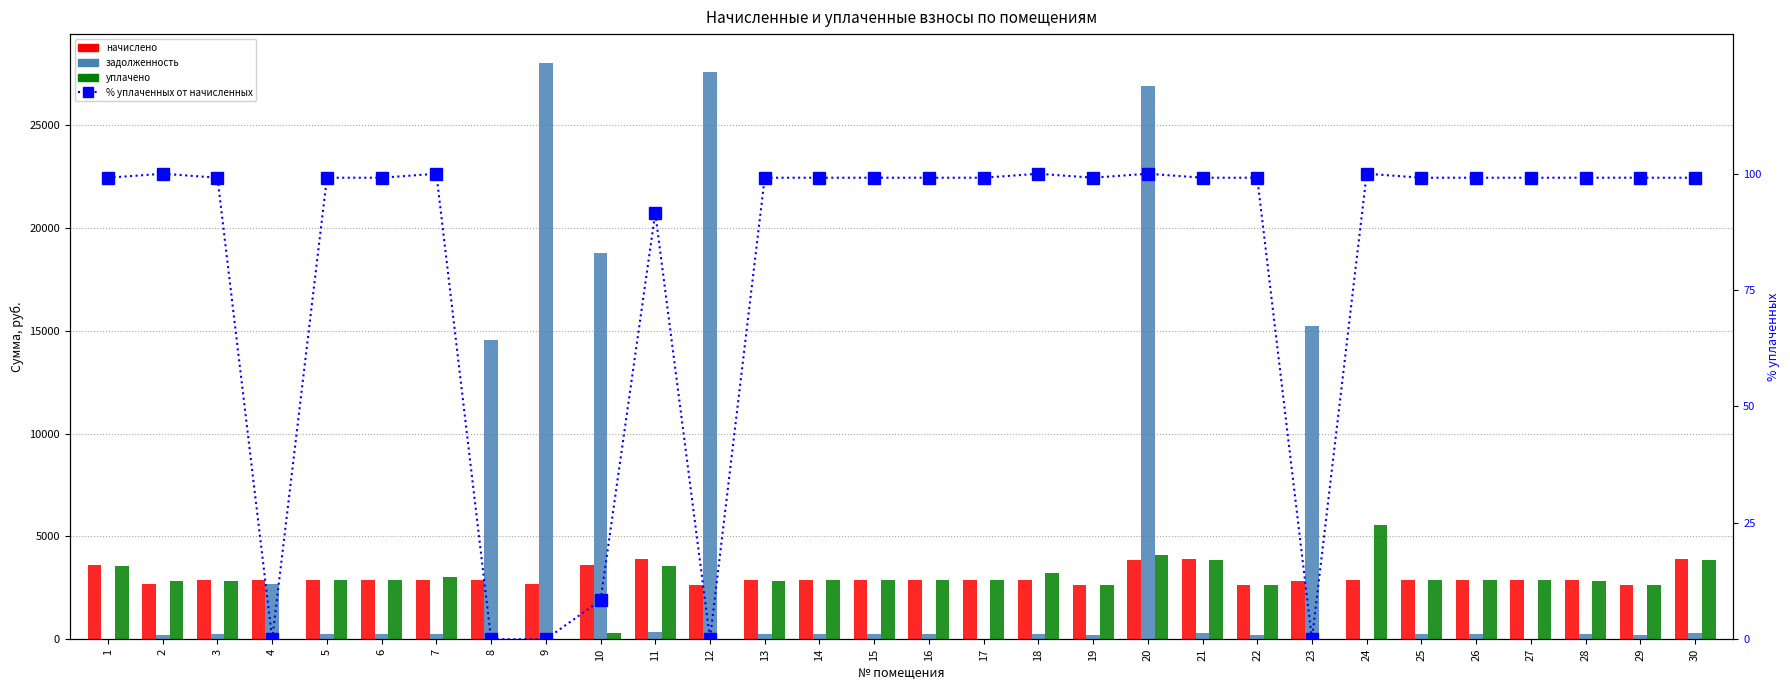

Which has a higher value, 12 or 6?

6